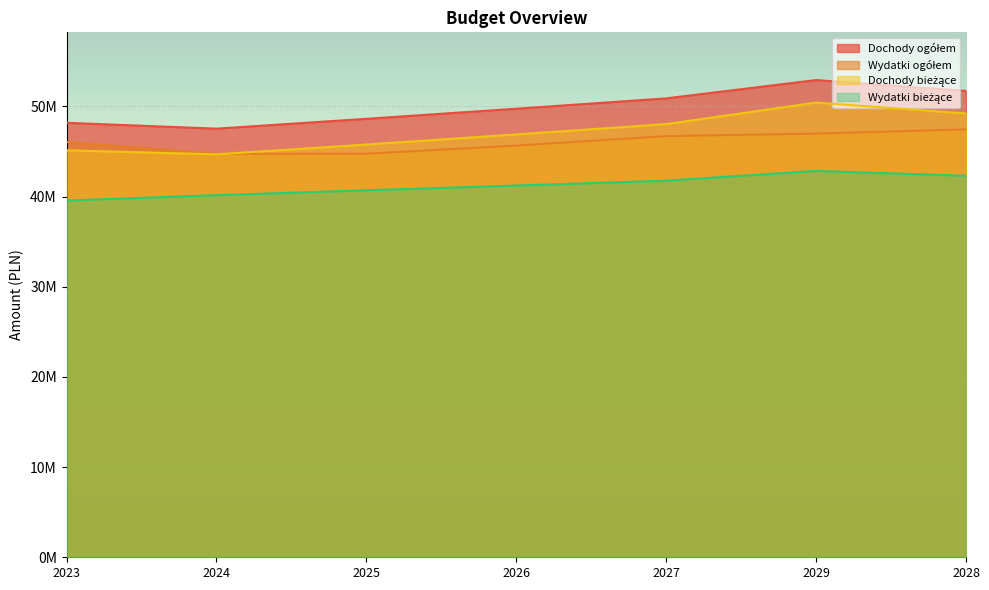

Is it true that Wydatki bieżące equals 40697601.0 at 2025?

True